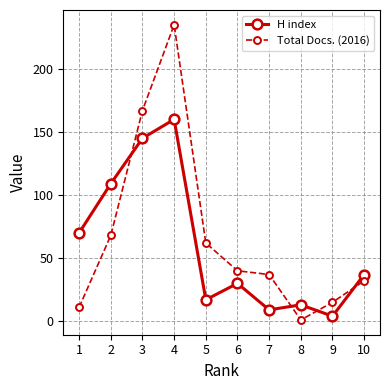

What is the value of the Total Docs. (2016) point at the 10th from the left?

32